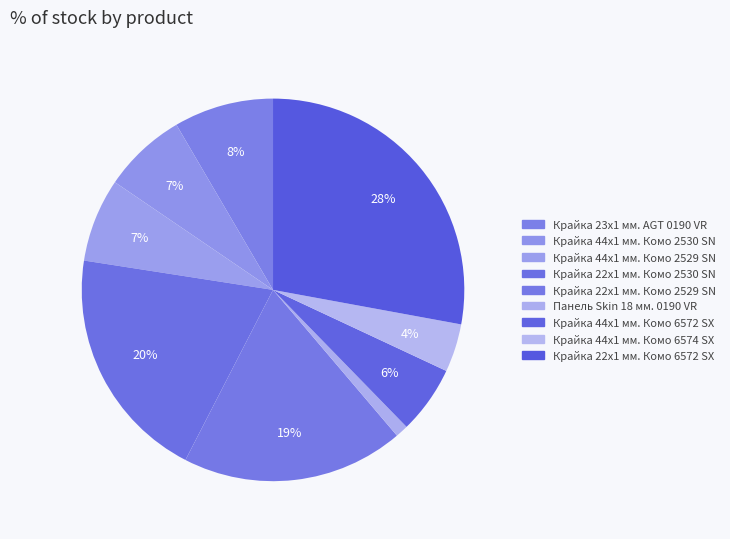

How many segments does this pie chart have?

9